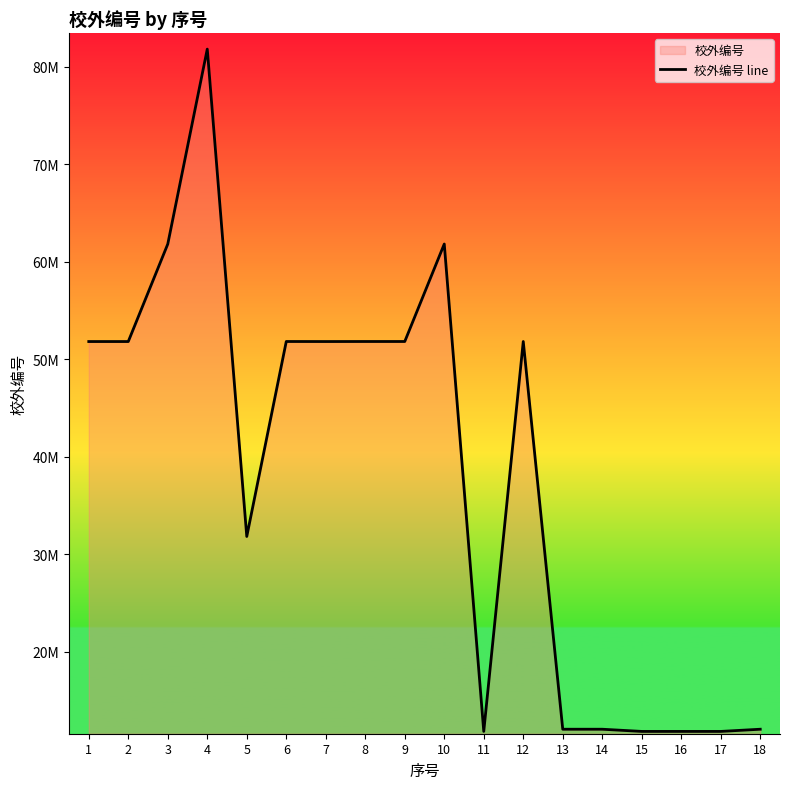

What is the difference between the second highest and second lowest values?

50004860